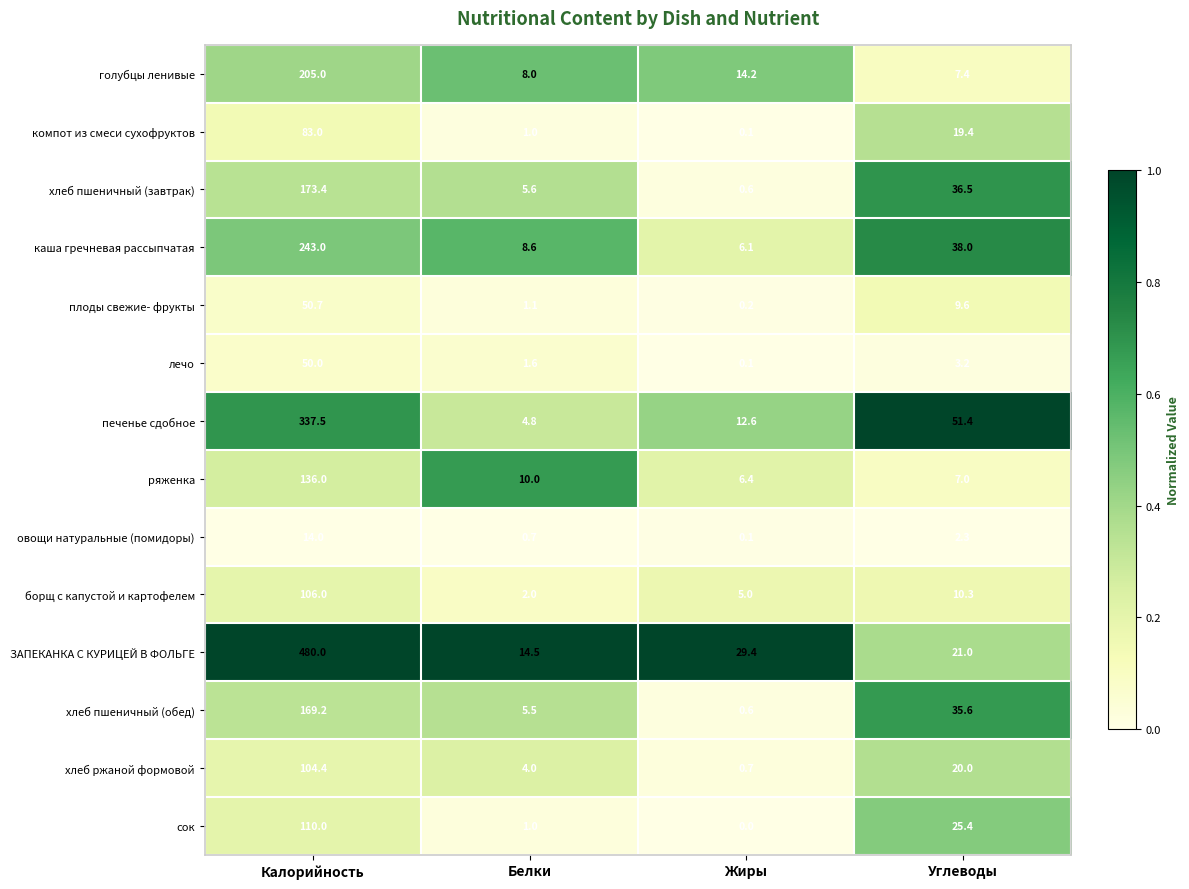

What is the difference between the maximum and second lowest values in the лечо series?

48.4